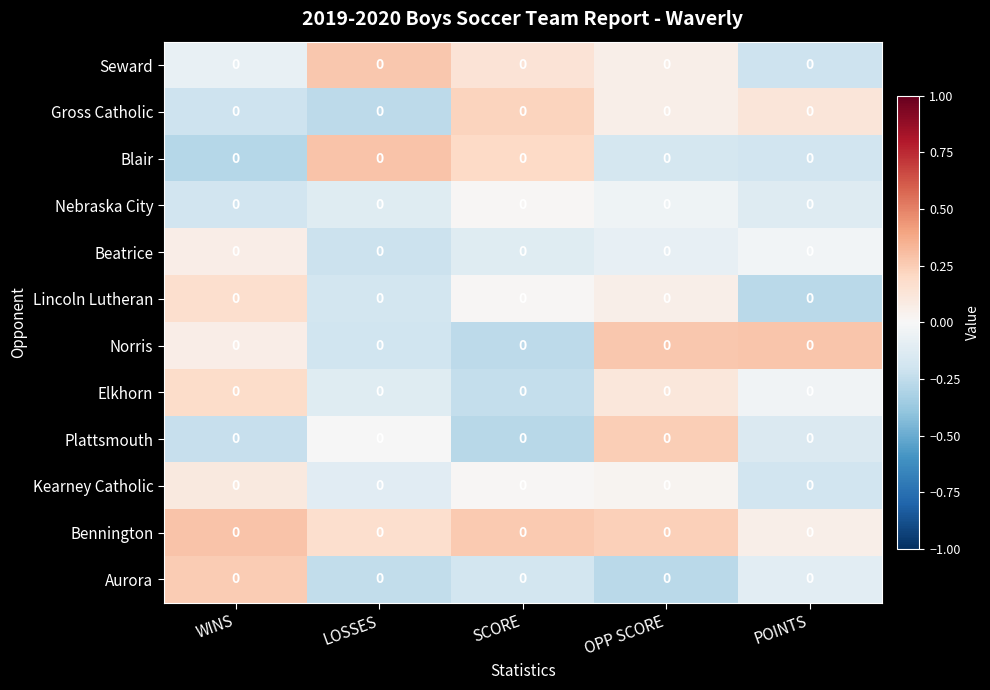

What is the maximum value for Kearney Catholic?

0.1